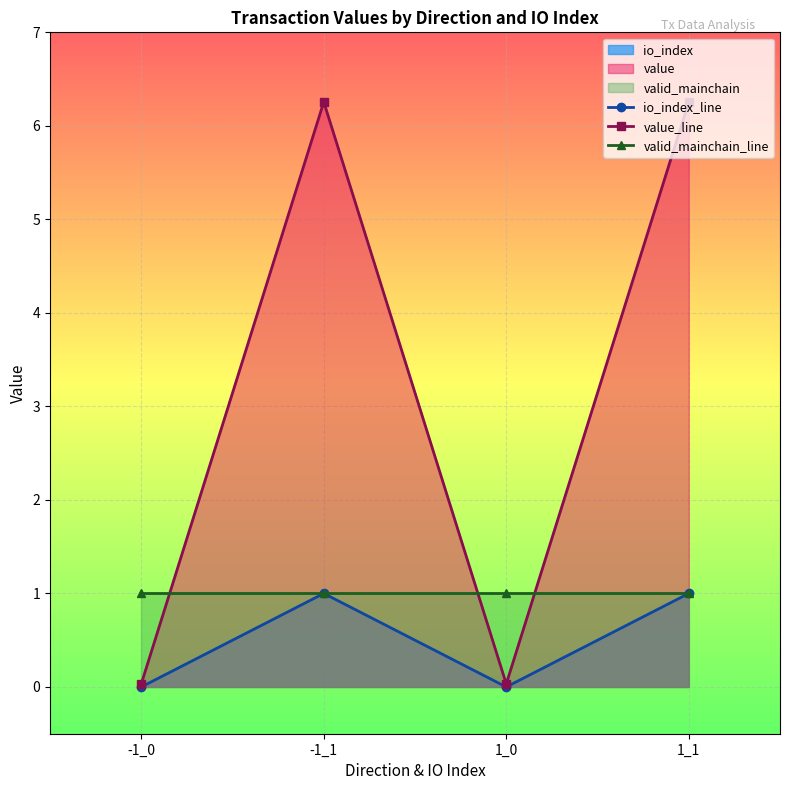

How many categories are shown in the chart?

4